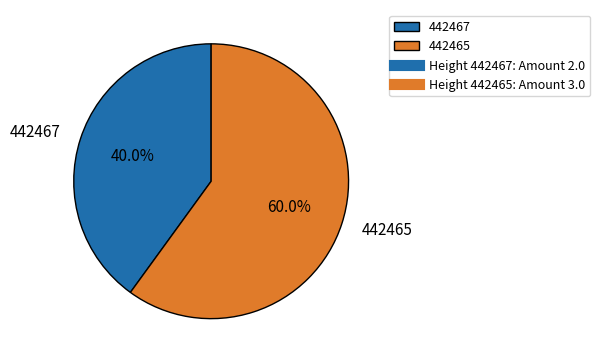

Which category has the biggest portion of the pie?

442465